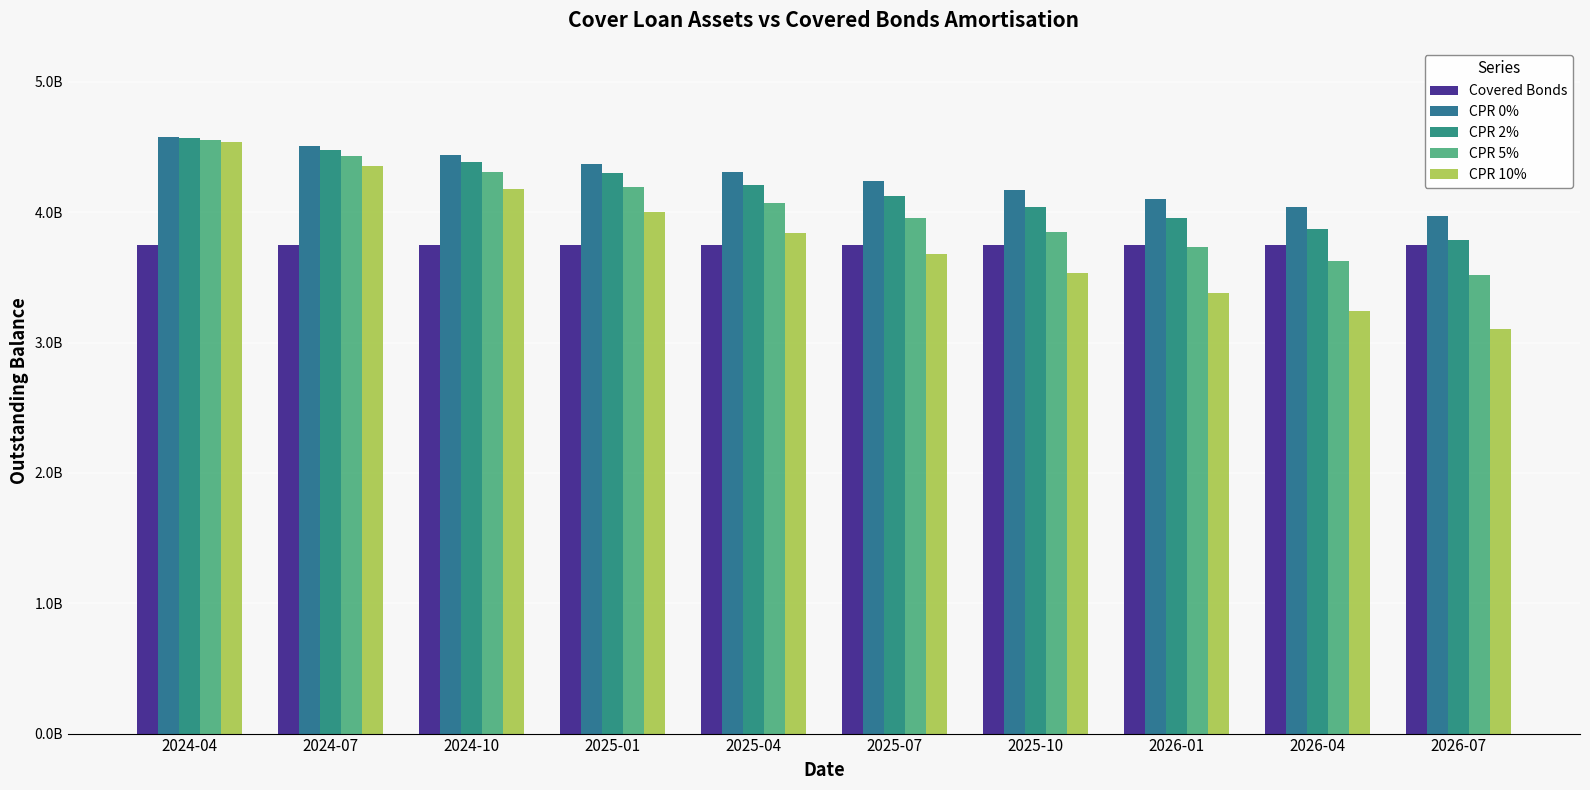

What is the spread (max minus min) of values at 2025-01?

622139415